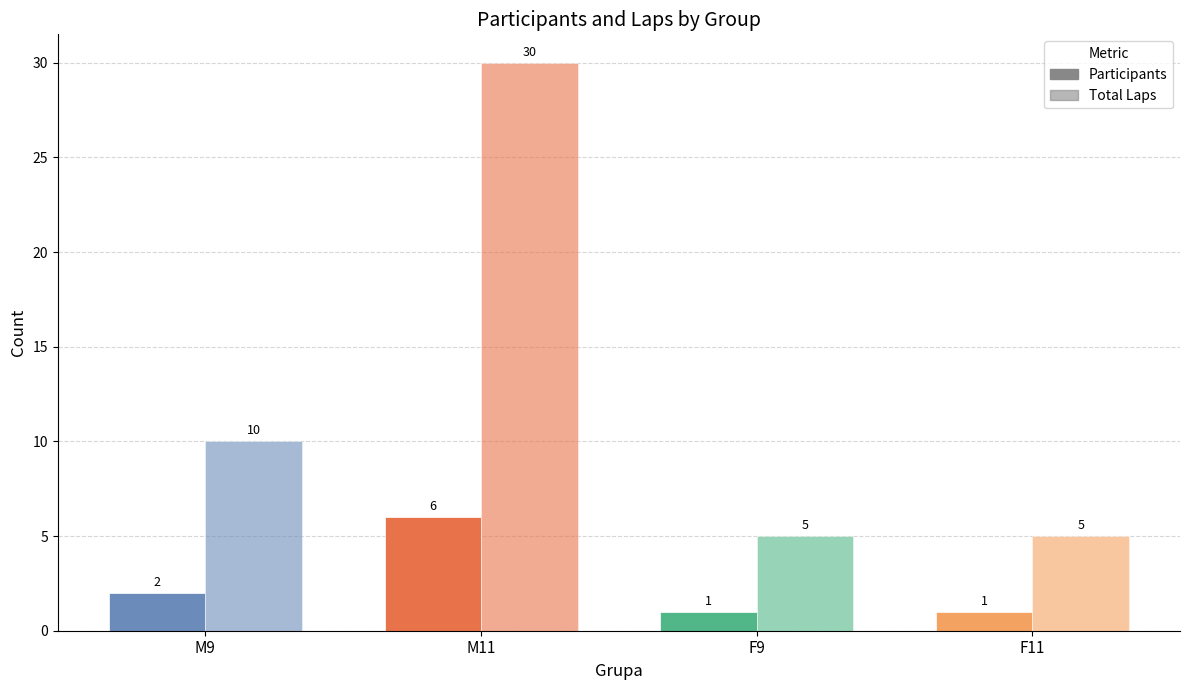

What is the value of the Participants bar at the 4th from the left?

1